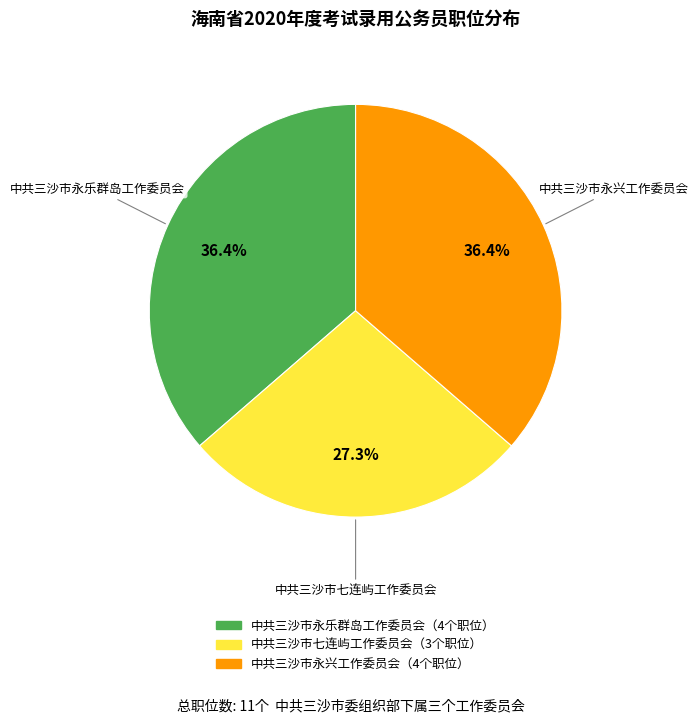

How many segments does this pie chart have?

3